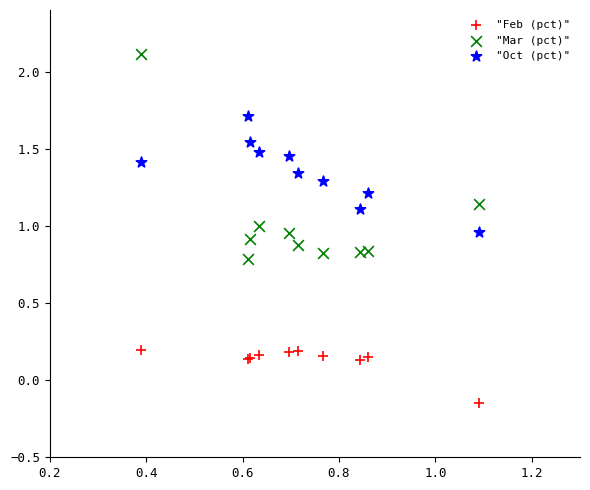

Which series contains the highest Y value?

"Mar (pct)"